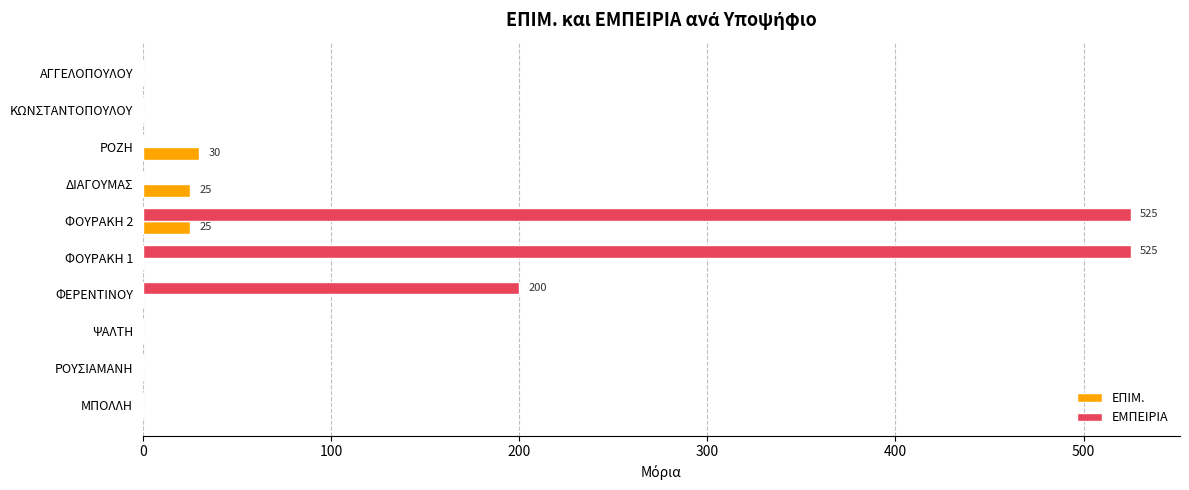

At which label is ΕΜΠΕΙΡΙΑ closest to 262?

ΦΕΡΕΝΤΙΝΟΥ